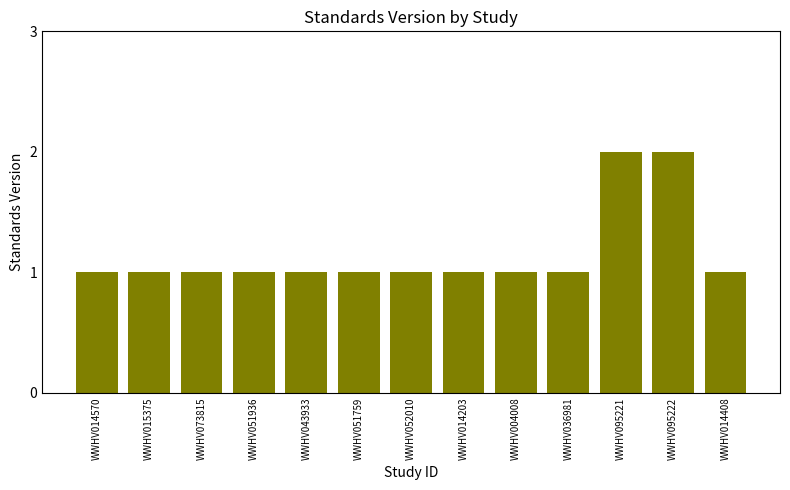

Reading left to right, transcribe all the data shown in this chart.

WWHV014570=1	WWHV015375=1	WWHV073815=1	WWHV051936=1	WWHV043933=1	WWHV051759=1	WWHV052010=1	WWHV014203=1	WWHV004008=1	WWHV036981=1	WWHV095221=2	WWHV095222=2	WWHV014408=1